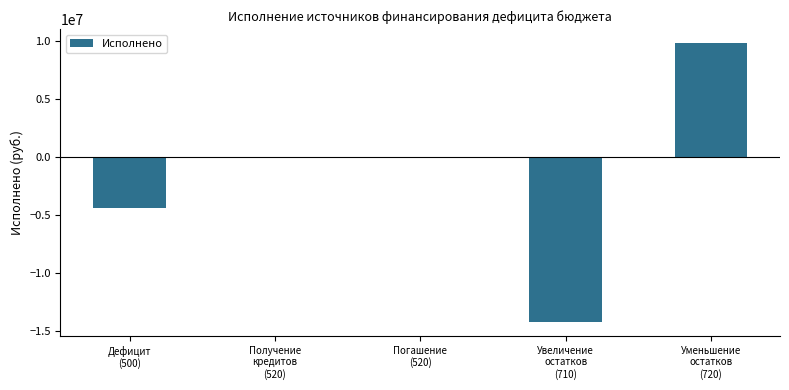

What is the greatest value displayed?

9824407.7